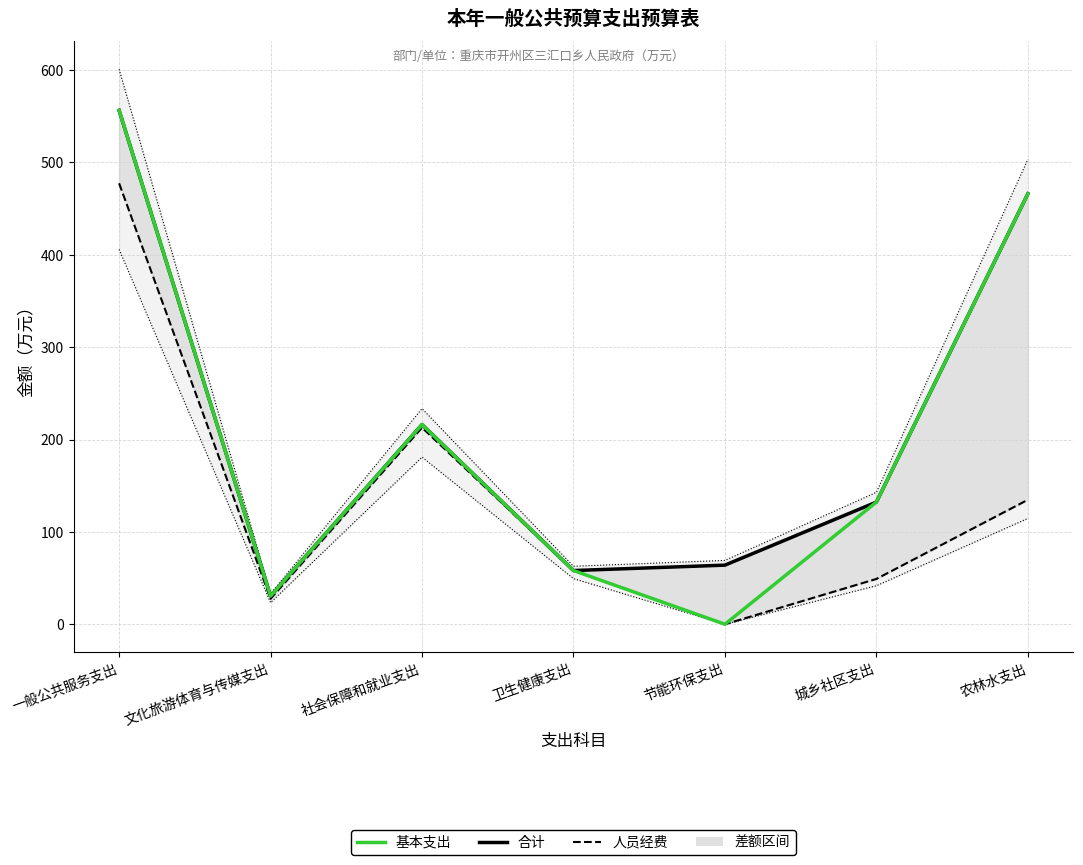

What is the difference between the 95% CI 上限 values at 社会保障和就业支出 and 卫生健康支出?

170.7